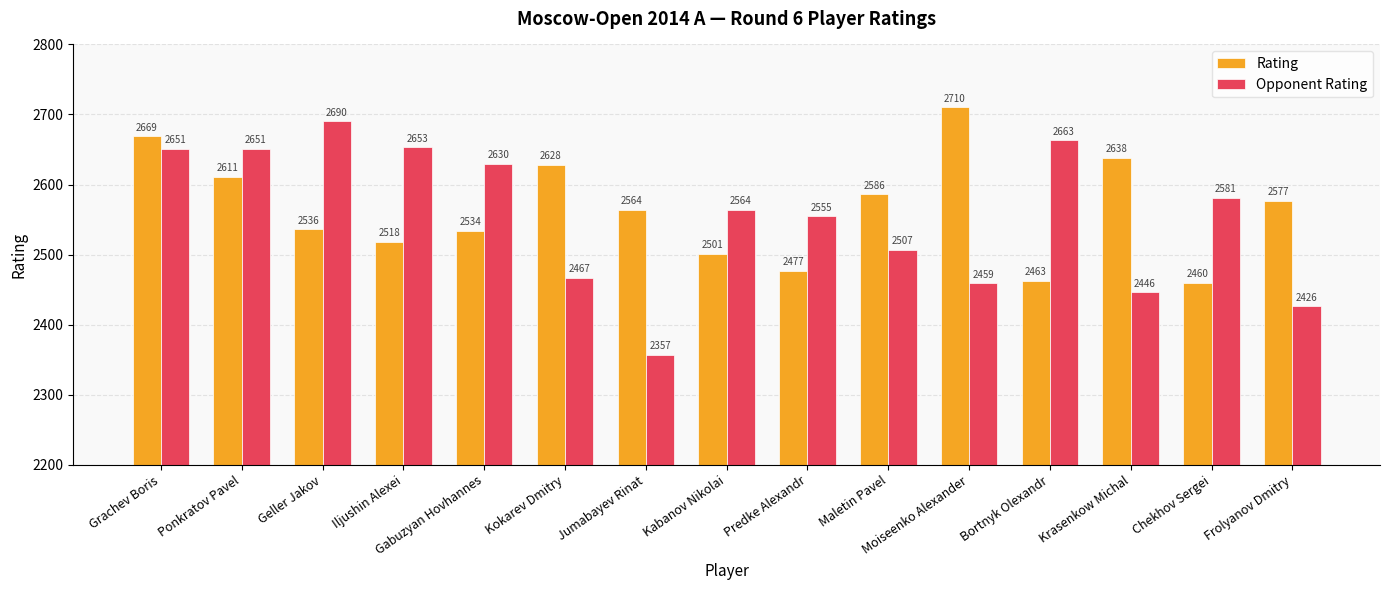

What is the value of the Rating bar at the 13th from the left?

2638